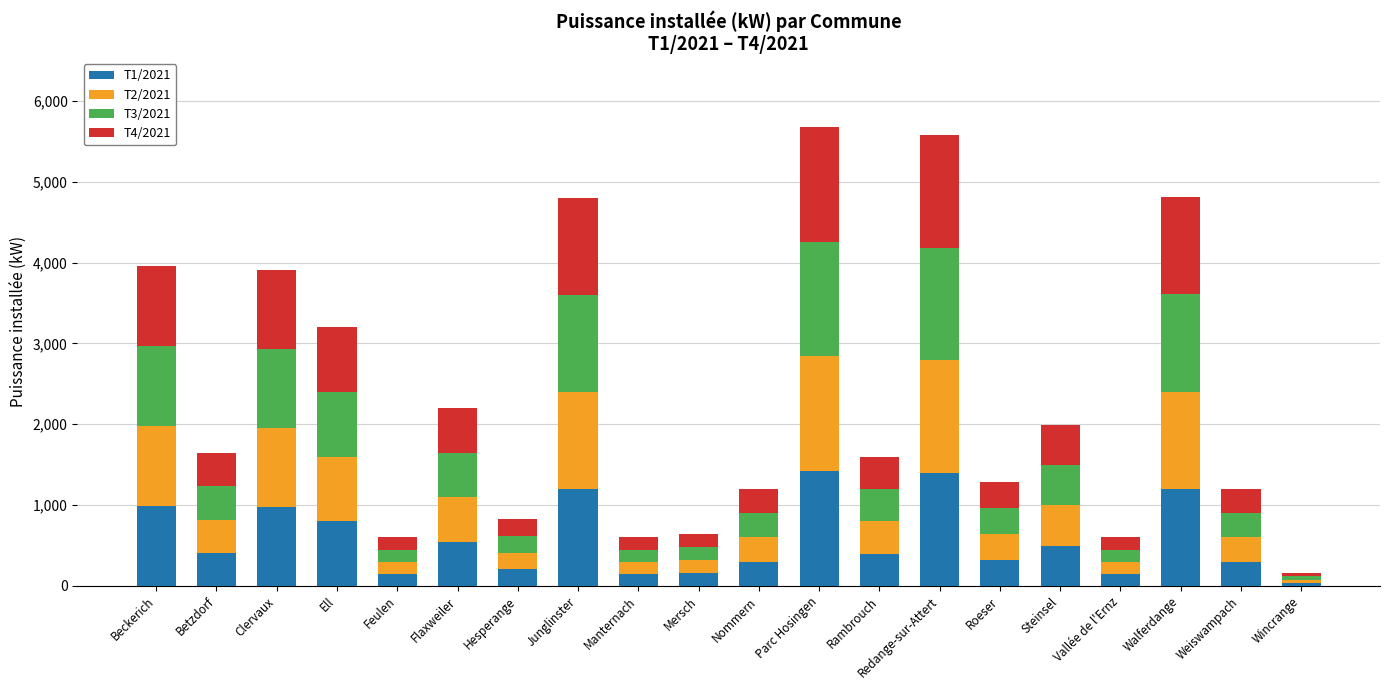

What is the total value across all series at Flaxweiler?

2196